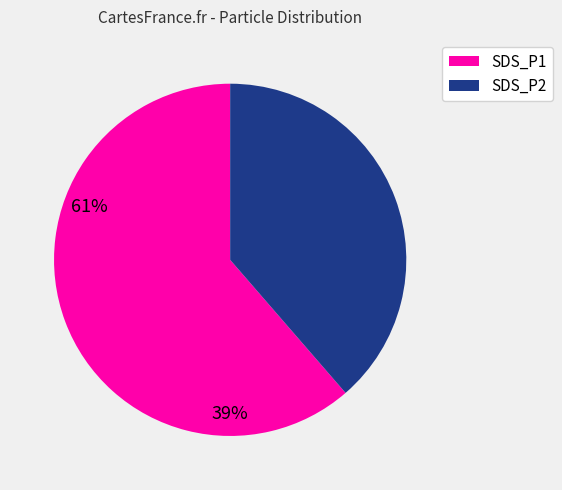

Count the number of slices in the pie.

2